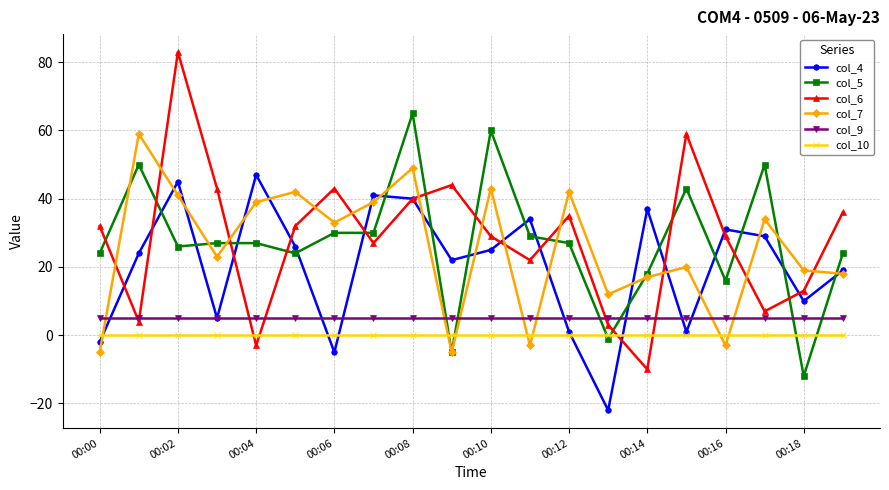

List the series in order of their peak value, highest first.

col_6, col_5, col_7, col_4, col_9, col_10